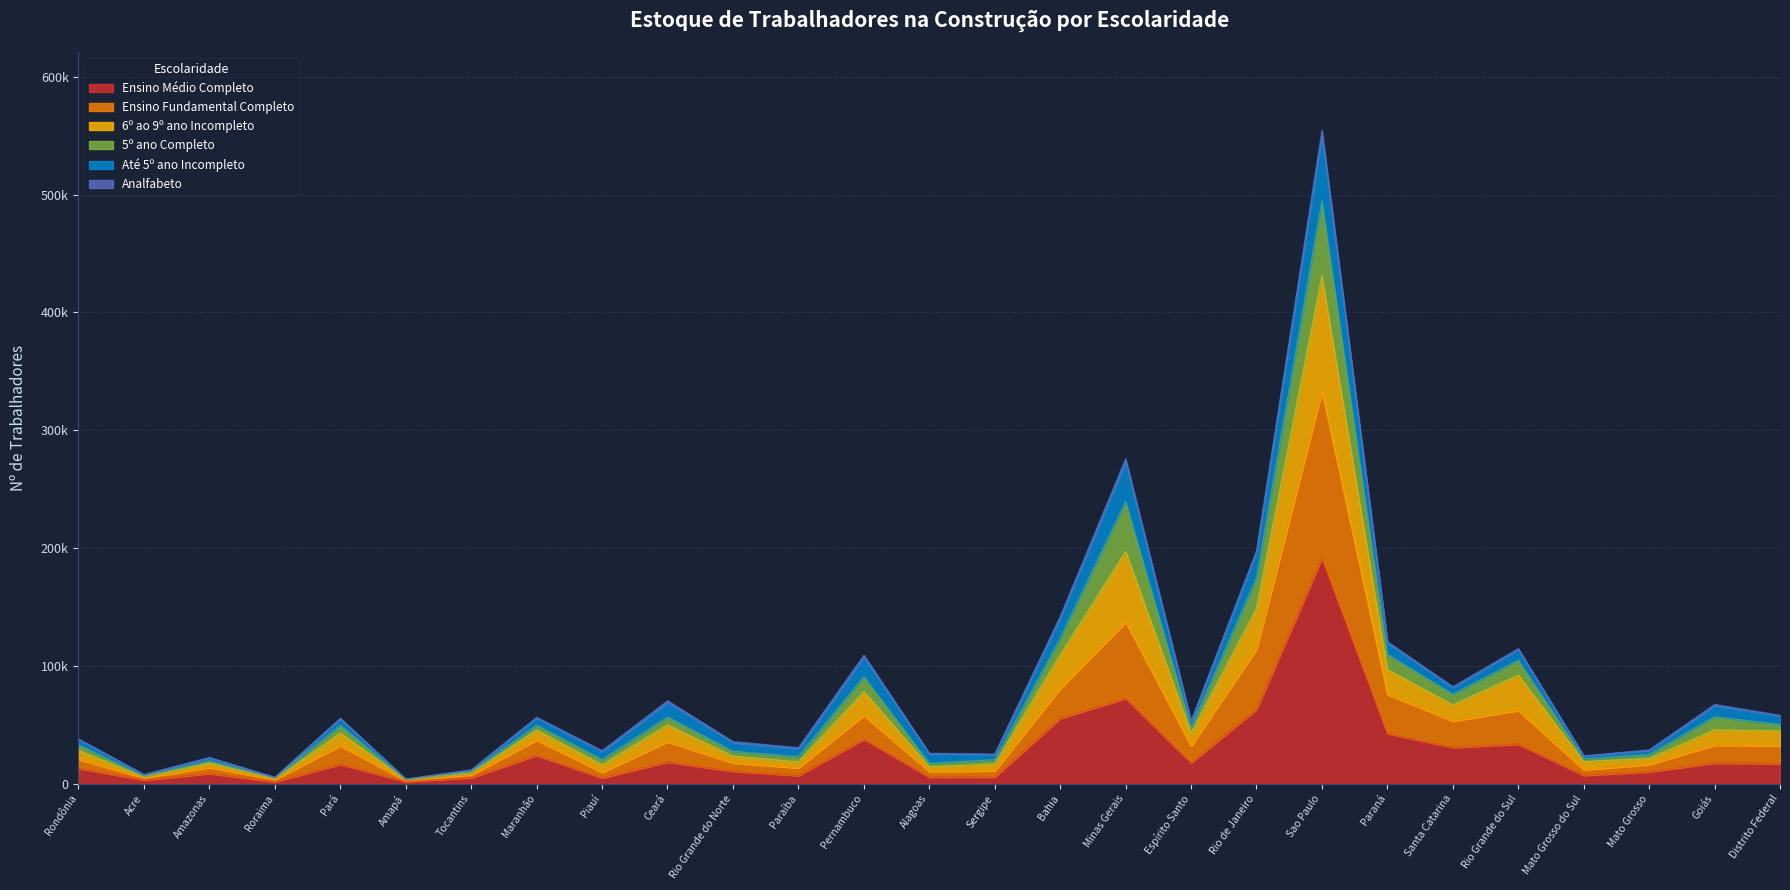

Does the chart have visible grid lines?

Yes